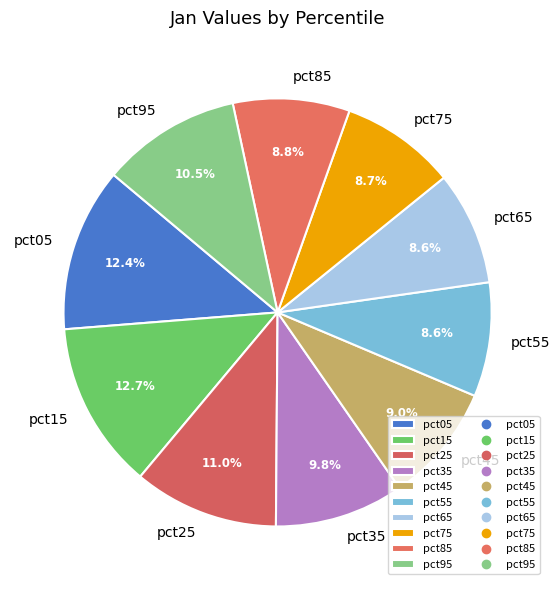

Is there a majority slice in this chart?

No